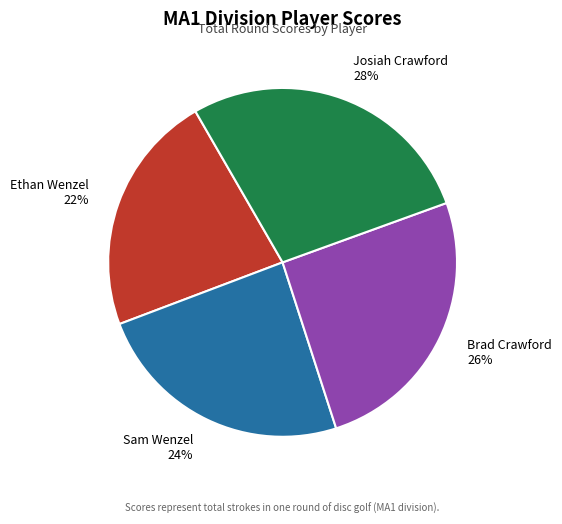

What is the largest slice in the pie chart?

Josiah Crawford